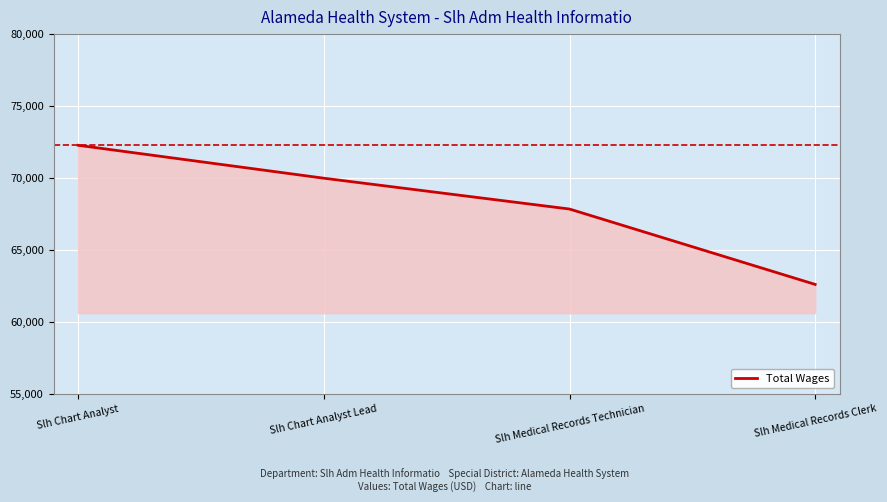

Rank the categories by value from highest to lowest.

Slh Chart Analyst, Slh Chart Analyst Lead, Slh Medical Records Technician, Slh Medical Records Clerk